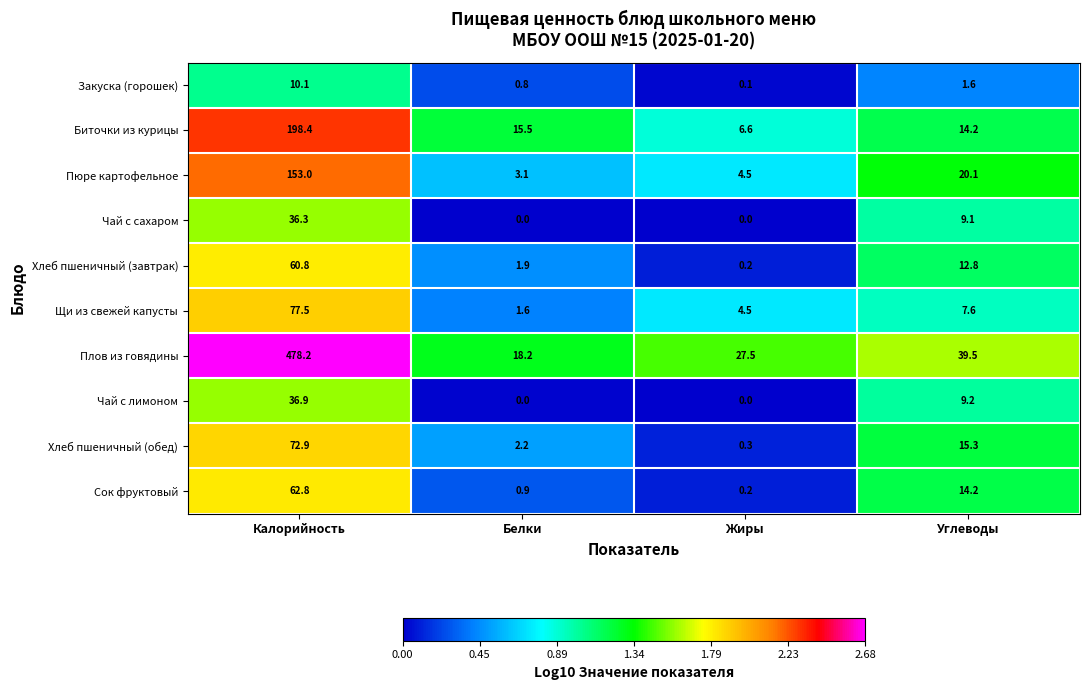

What is the greatest value displayed?

478.2